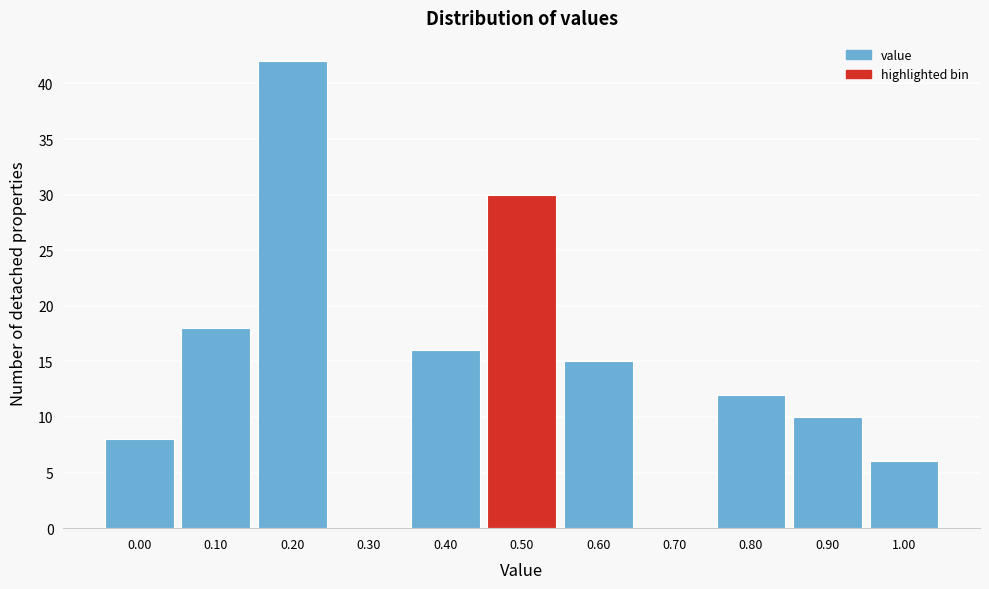

Reading right to left, what are all the values shown in this chart?

1.00=6	0.90=10	0.80=12	0.70=0	0.60=15	0.50=30	0.40=16	0.30=0	0.20=42	0.10=18	0.00=8